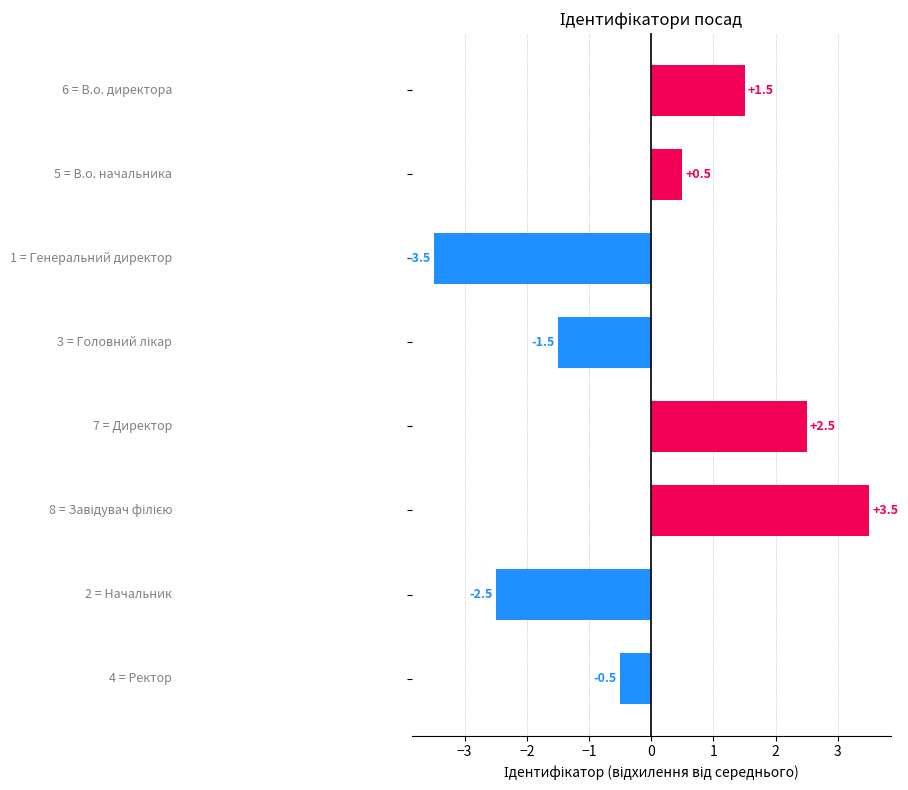

What is the minimum value shown in the chart?

-3.5